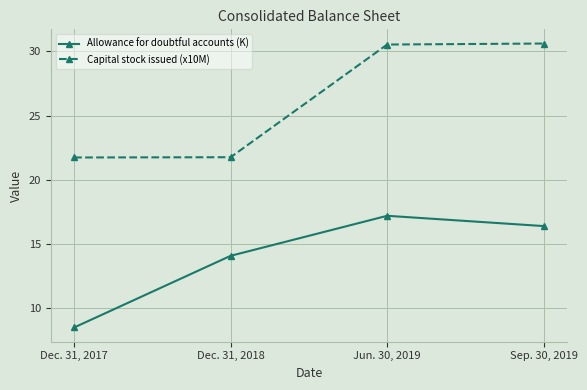

True or false: Capital stock issued (x10M) and Allowance for doubtful accounts (K) intersect in this chart.

False